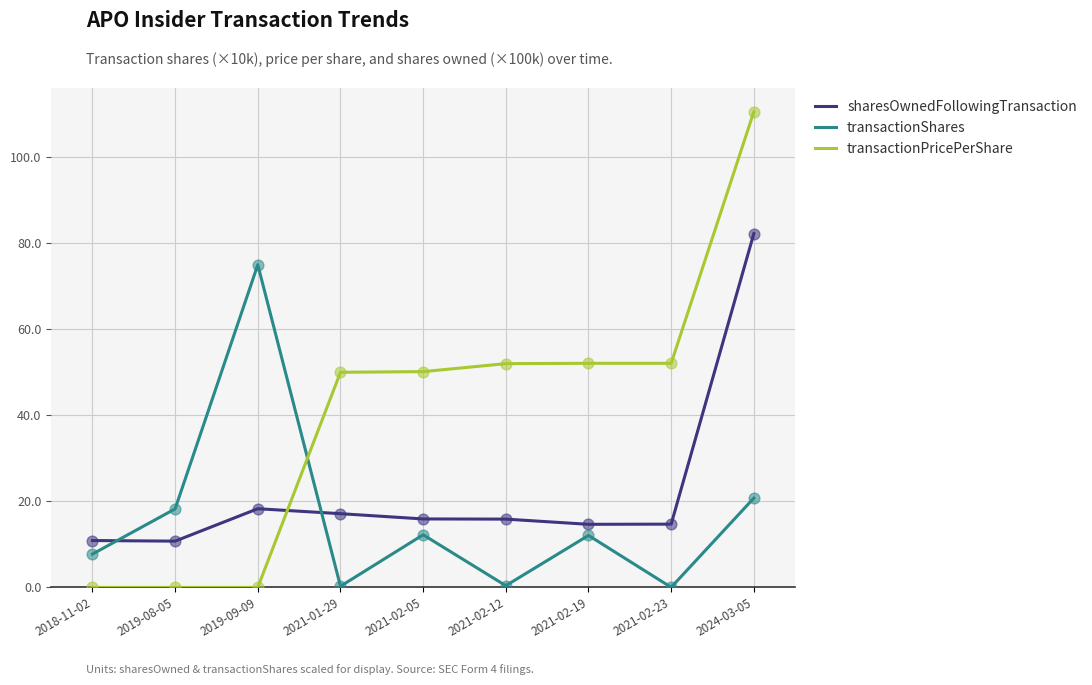

At which category is the sum across all series the highest?

2024-03-05